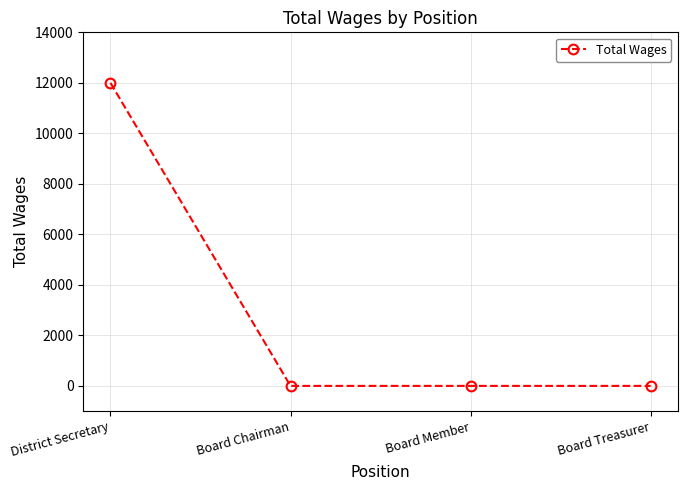

Count the number of values greater than 0.

1